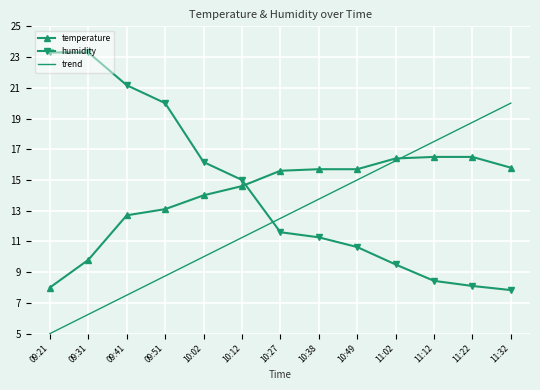

What is the difference between the second highest and second lowest values in the temperature series?

6.7